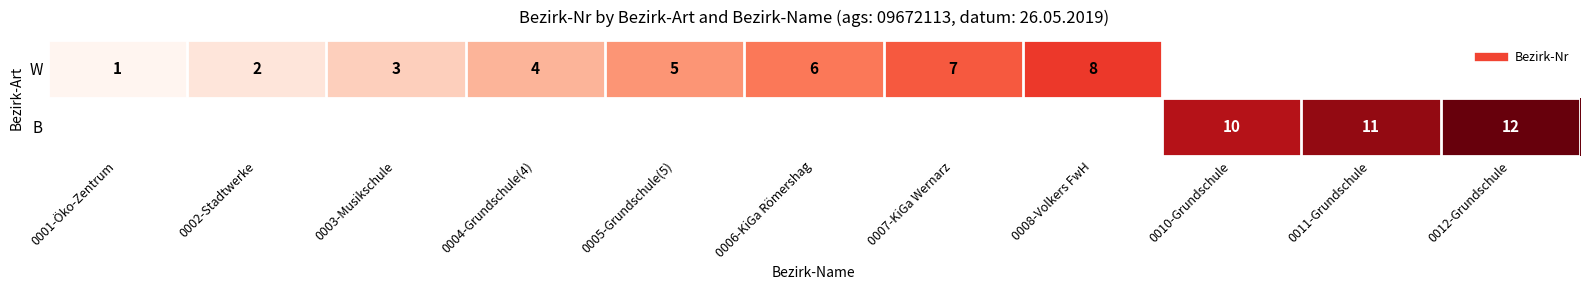

Which label corresponds to the largest value in the chart?

0012-Grundschule